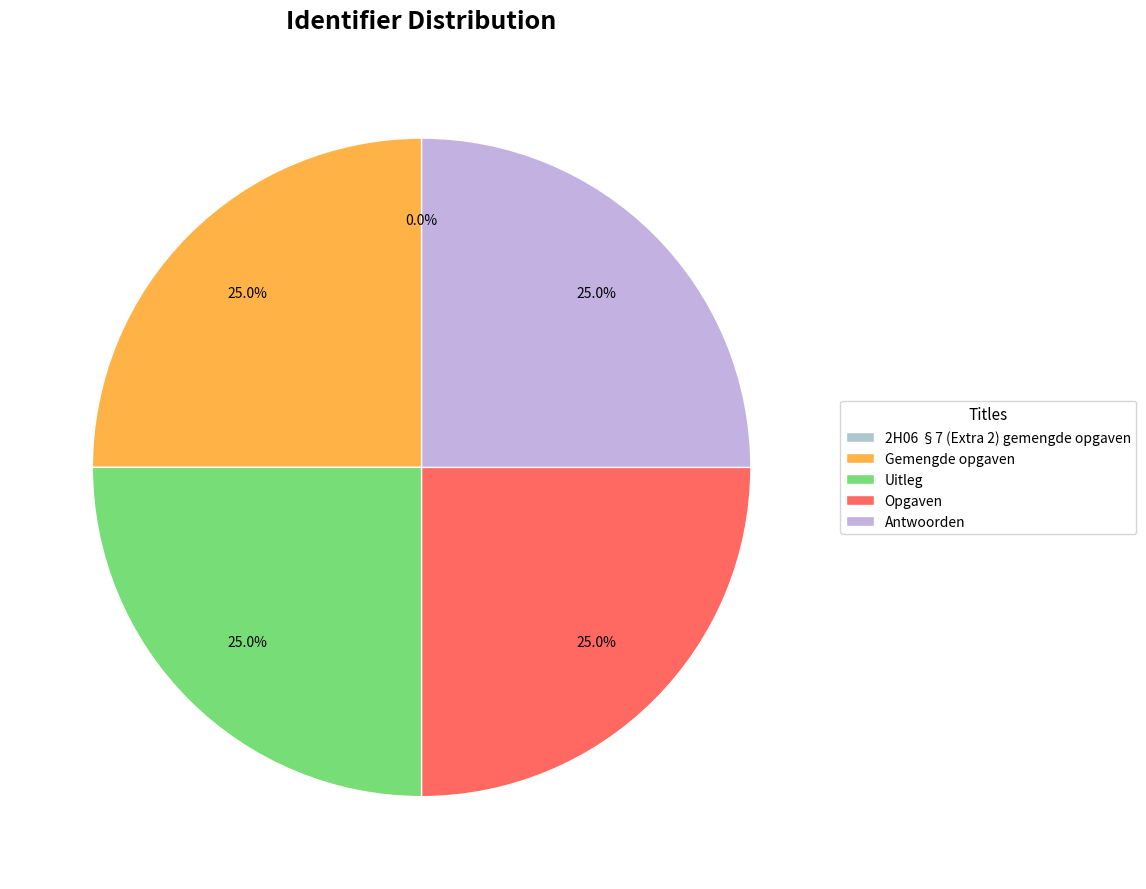

To the nearest percent, what is the average slice percentage?

20%